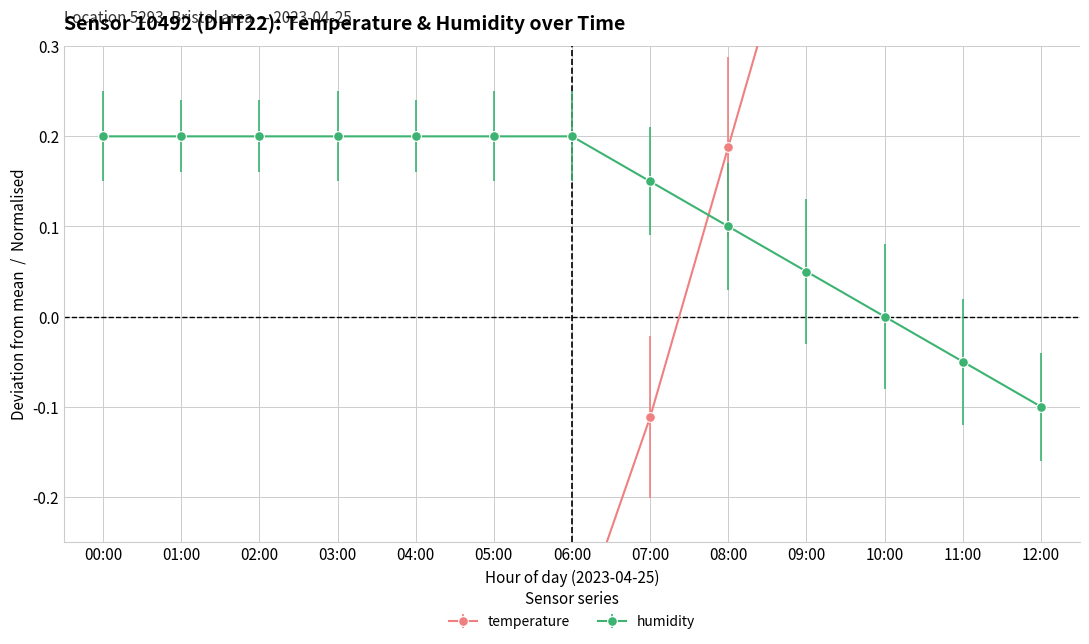

What is the spread (max minus min) of values at 05:00?

0.6